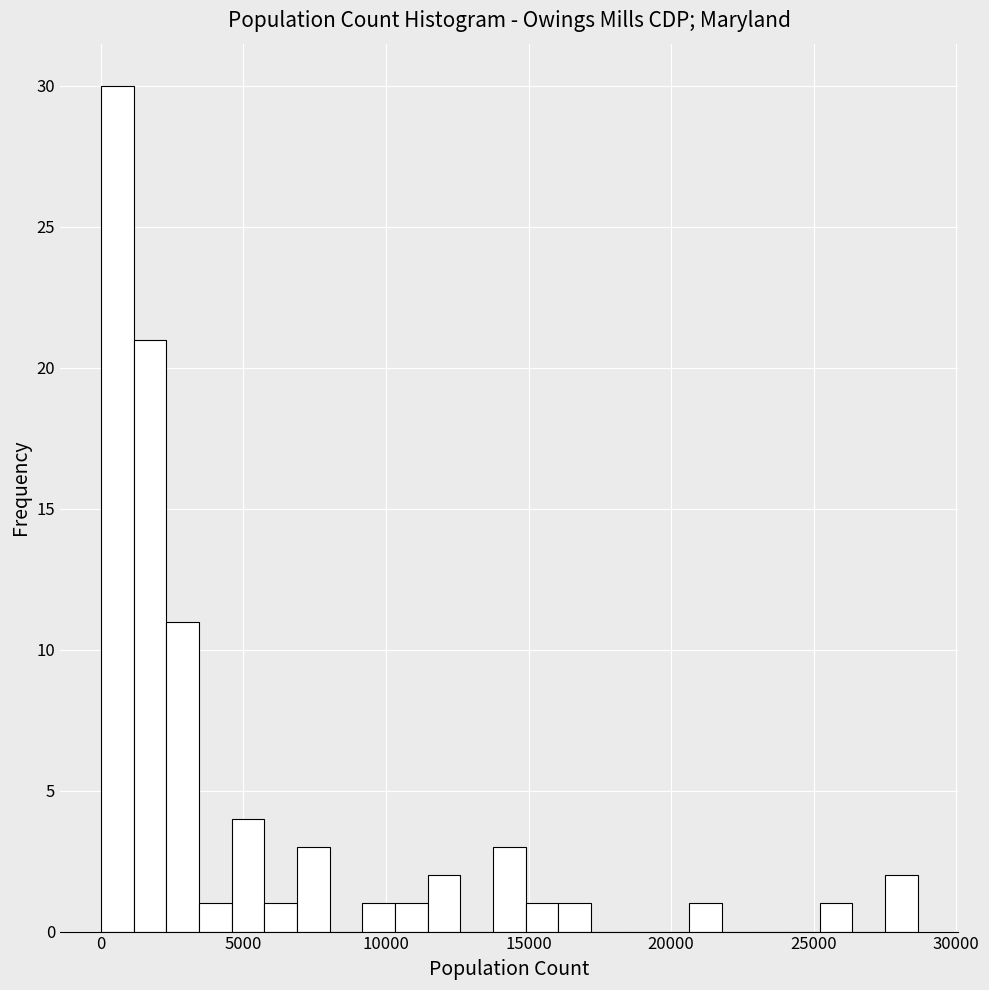

Around what value on the x-axis is the tallest bar? Give the approximate position of its centre, as read against the axis.

500